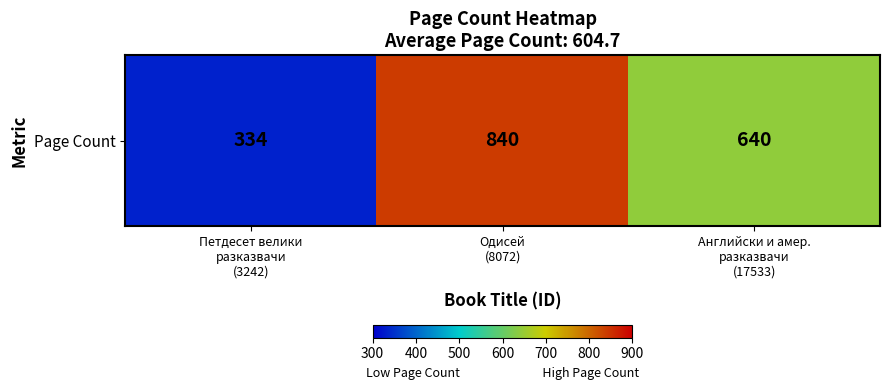

How many values are between 334 and 840?

3